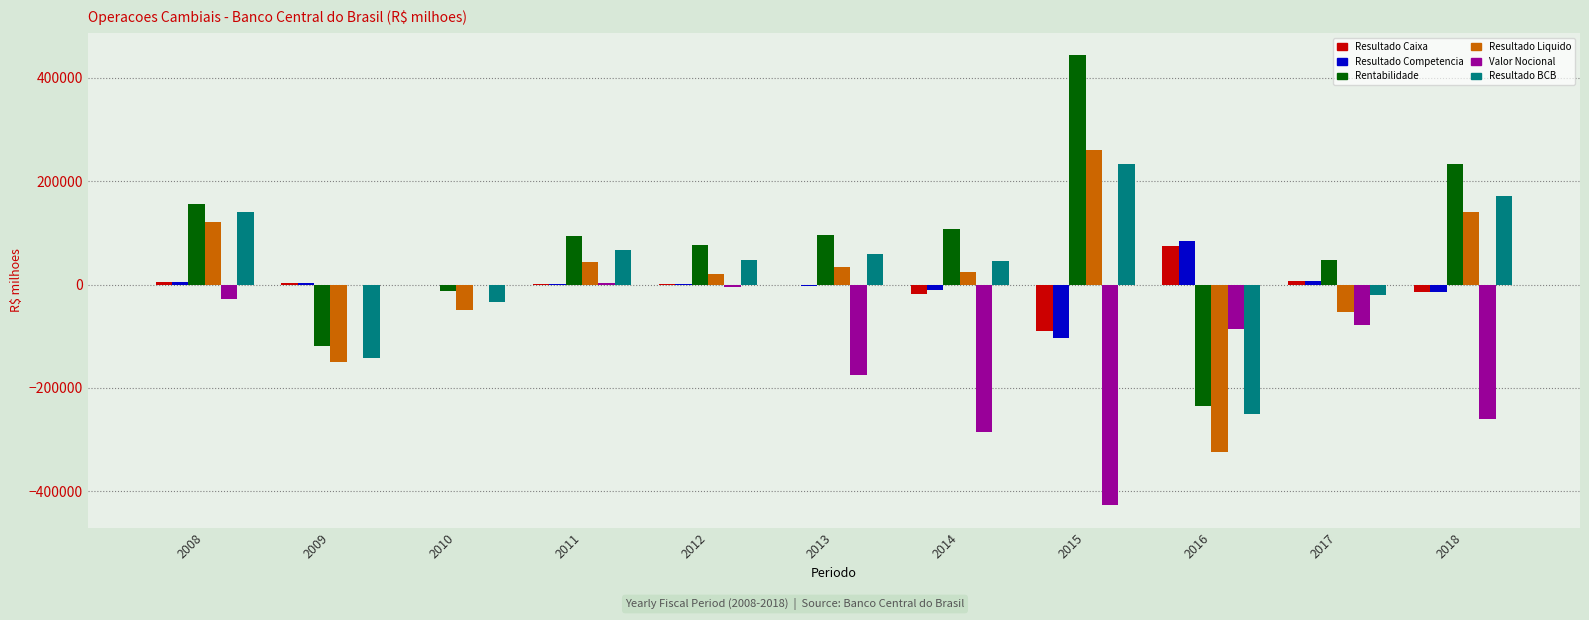

What is the maximum value for Resultado Liquido?

259973.1